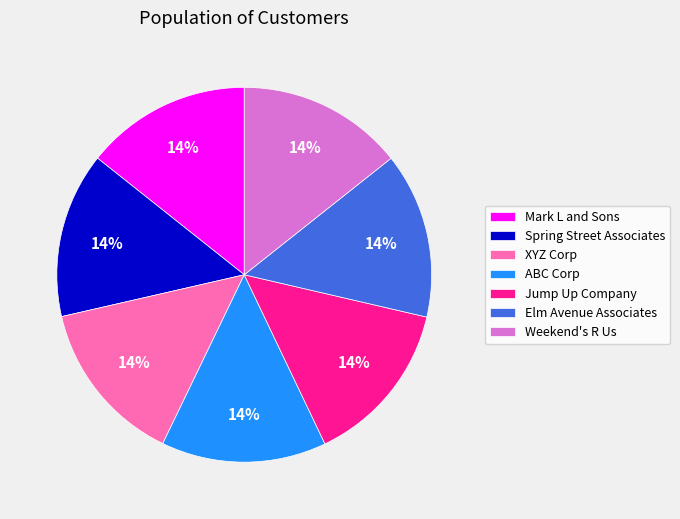

What percentage is the Mark L and Sons slice, to the nearest percent?

14%